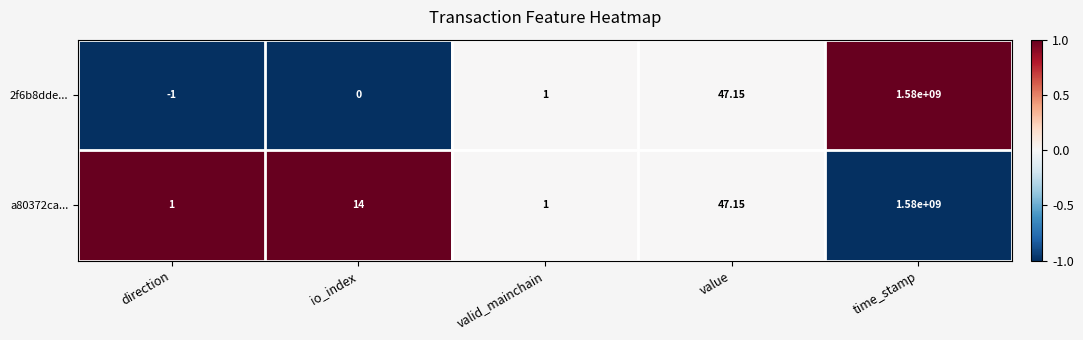

At which label does 2f6b8dde... reach its peak?

time_stamp